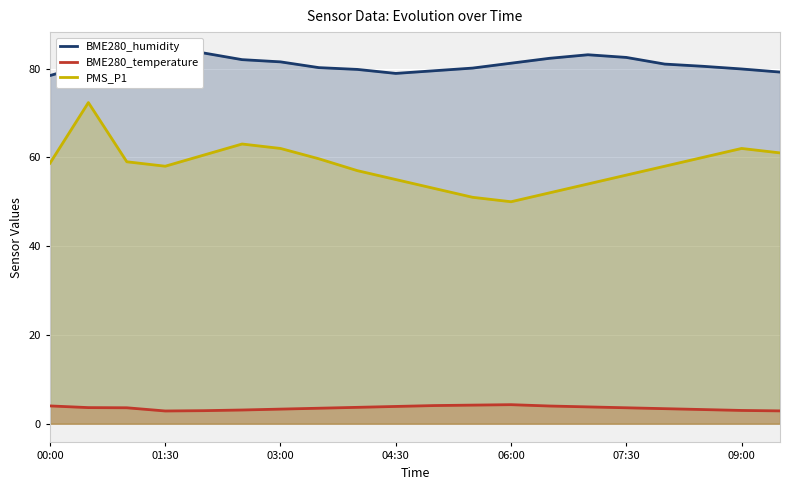

True or false: BME280_temperature and PMS_P1 intersect in this chart.

False